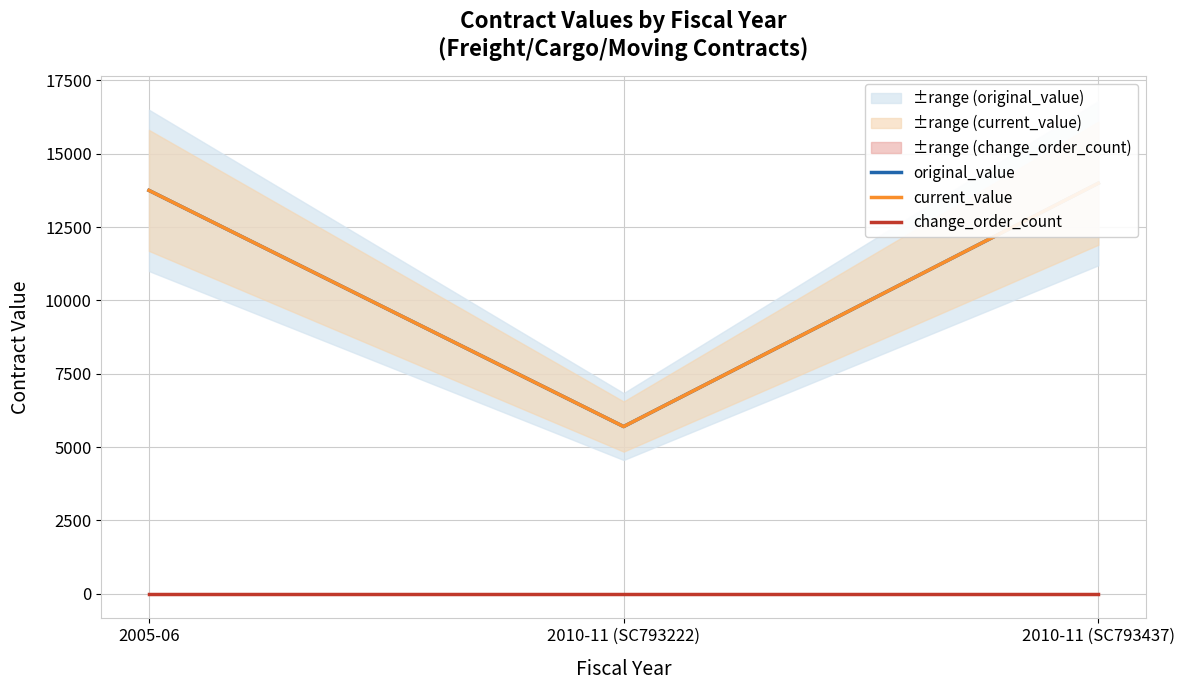

Reading left to right, transcribe all the data shown in this chart.

original_value: 2005-06=13750	2010-11 (SC793222)=5700	2010-11 (SC793437)=13995
current_value: 2005-06=13750	2010-11 (SC793222)=5700	2010-11 (SC793437)=13995
change_order_count: 2005-06=0	2010-11 (SC793222)=0	2010-11 (SC793437)=0